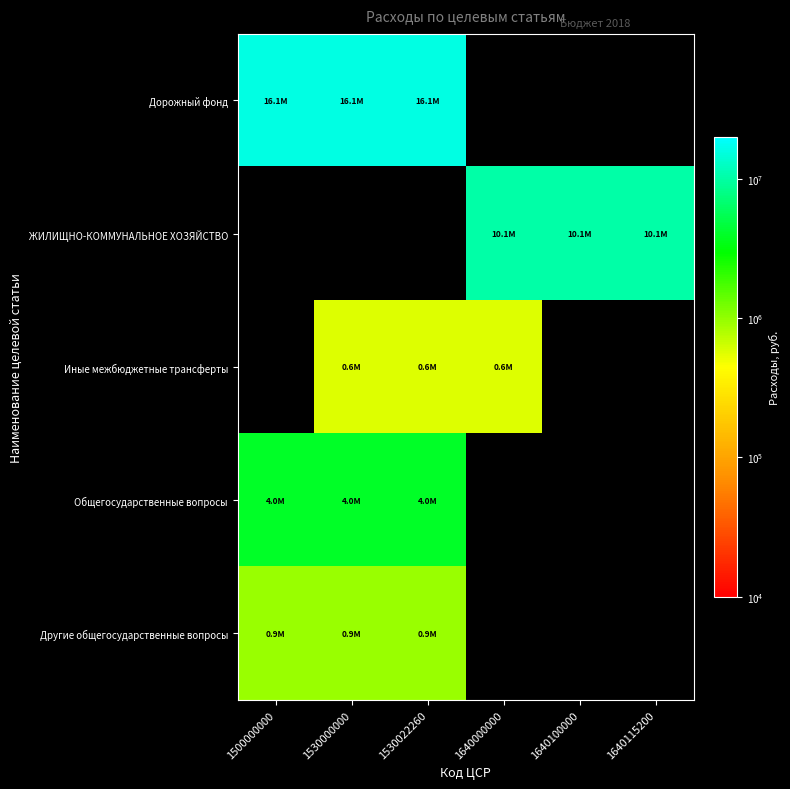

What is the spread (max minus min) of values at 1530022260?

15562255.0